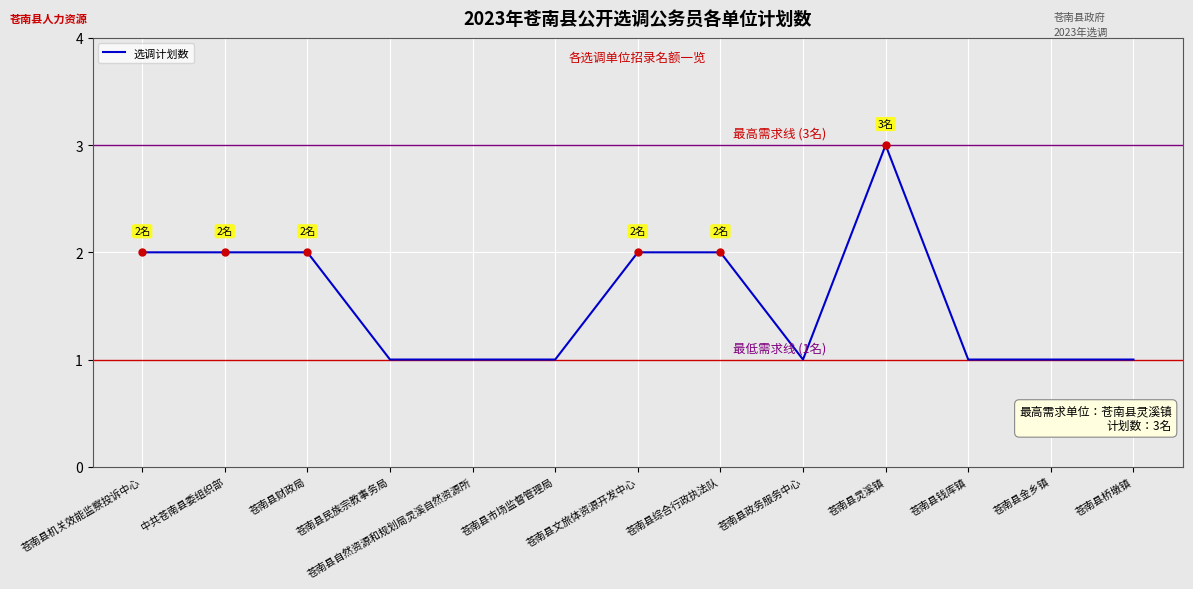

The chart shows a value of 1 at 苍南县钱库镇. True or false?

True